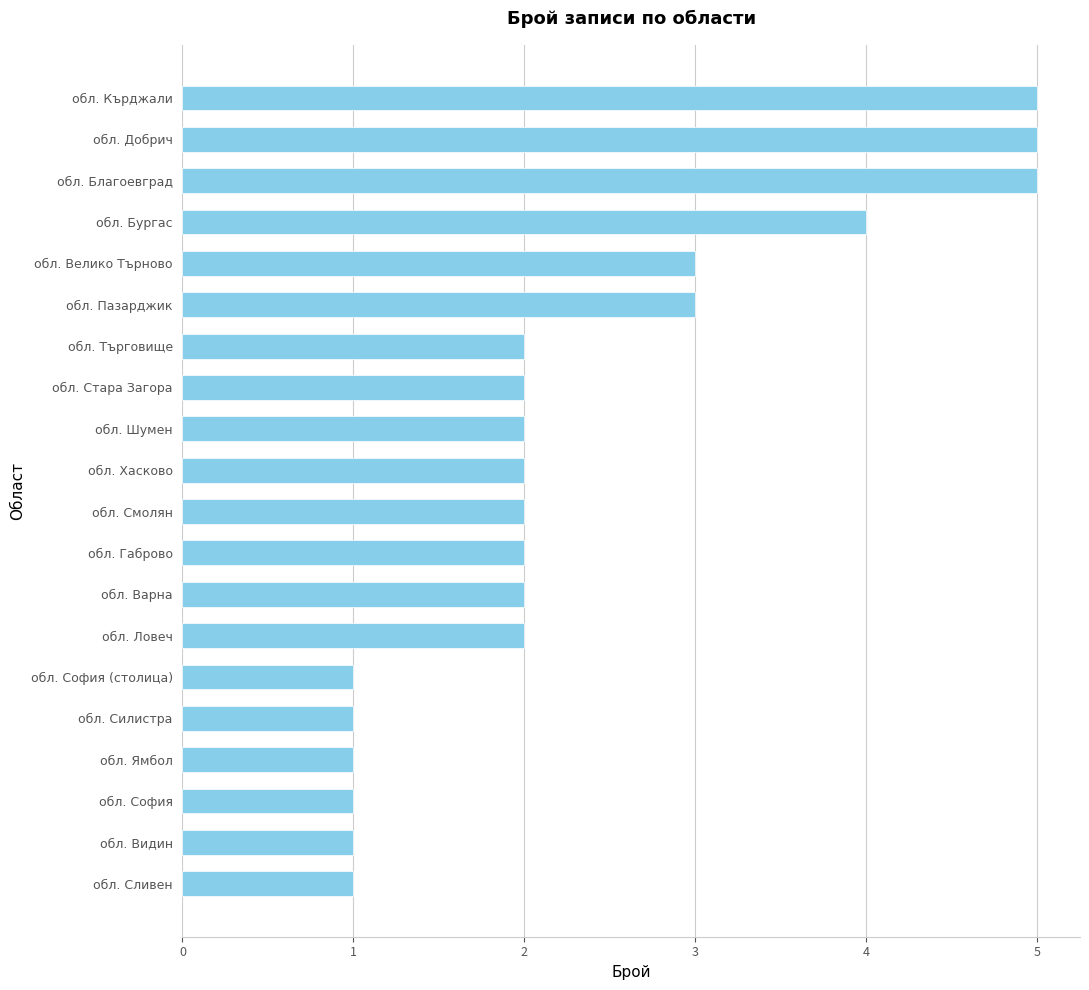

How many bars are there in total?

20